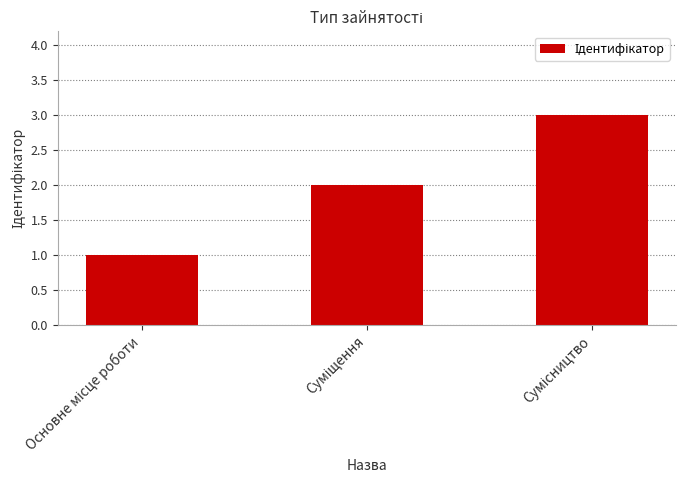

What is the sum of all values?

6